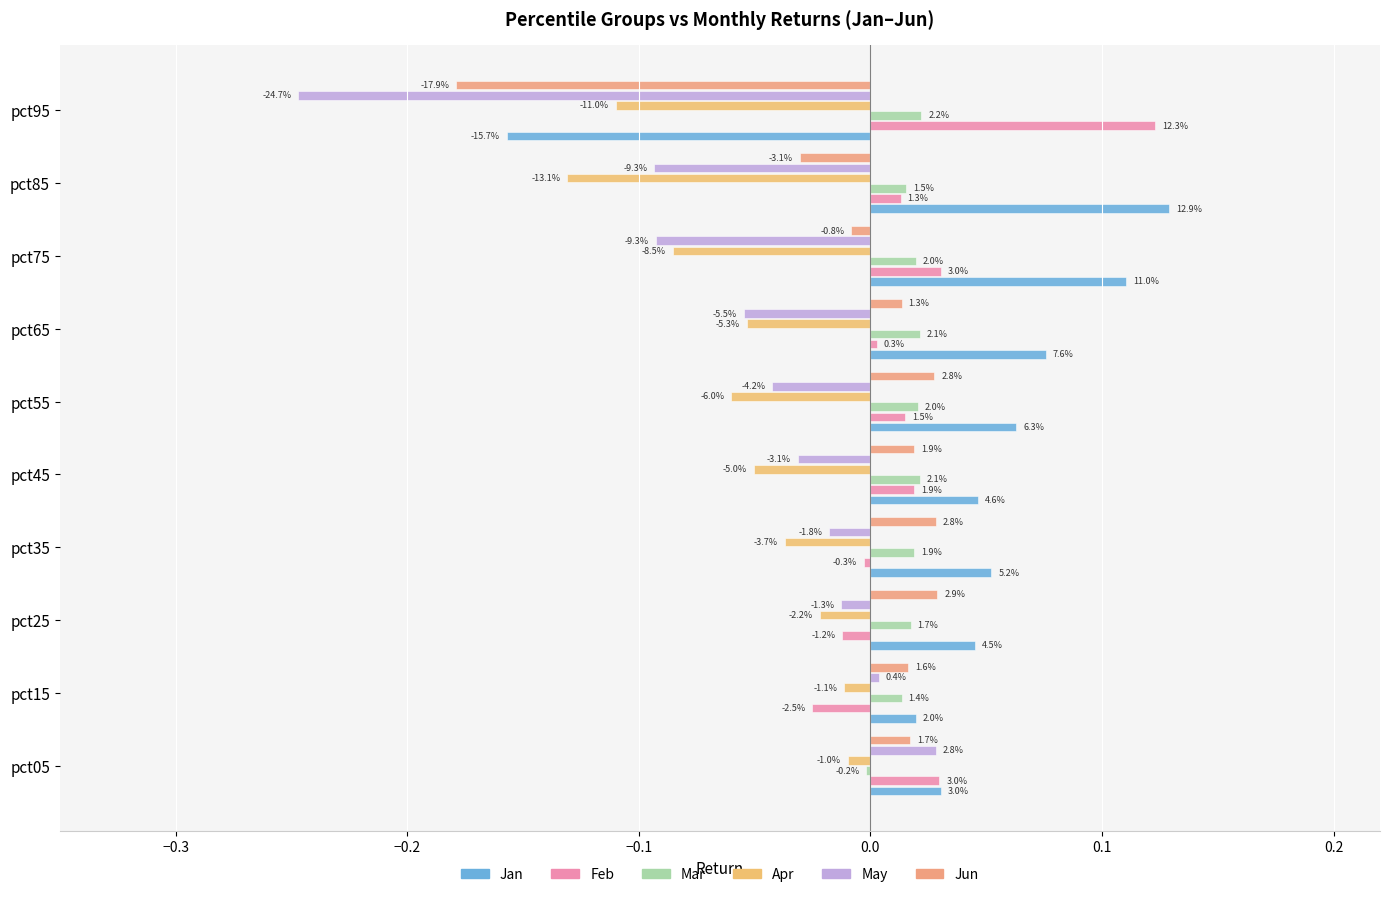

How many values in May are below zero?

8